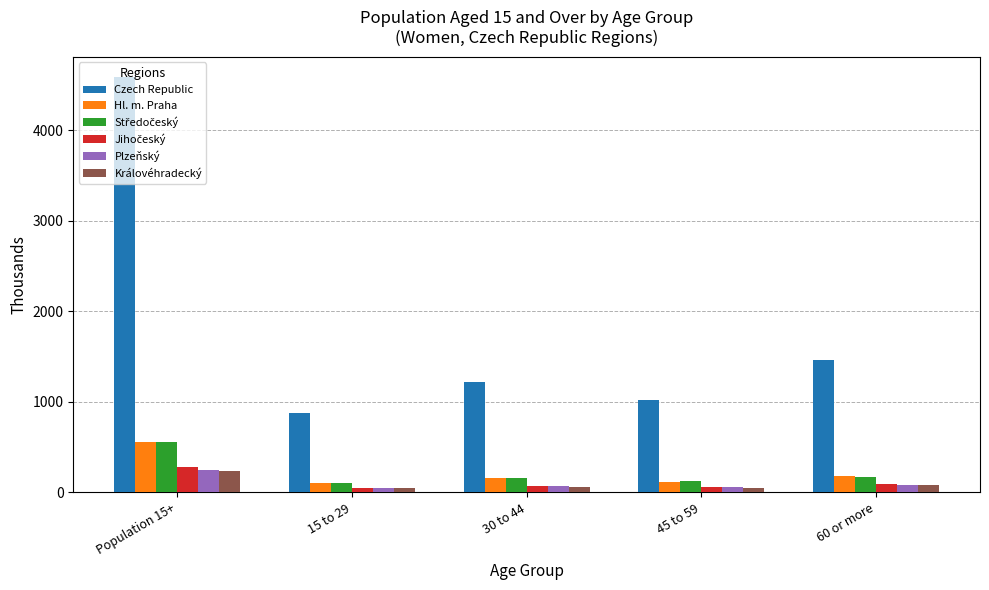

What value does the Hl. m. Praha series have at 60 or more?

178.7